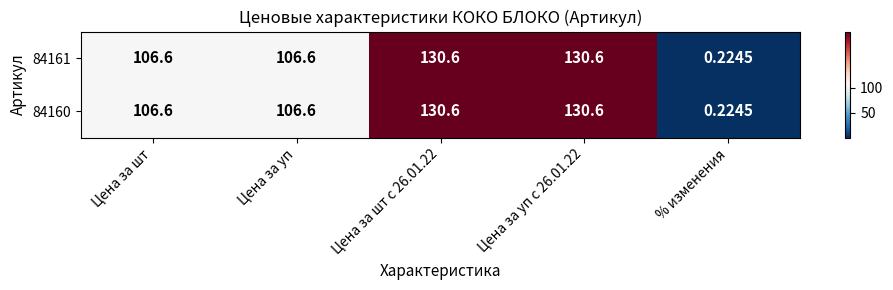

Where does the 84161 series first go above 106?

Цена за шт